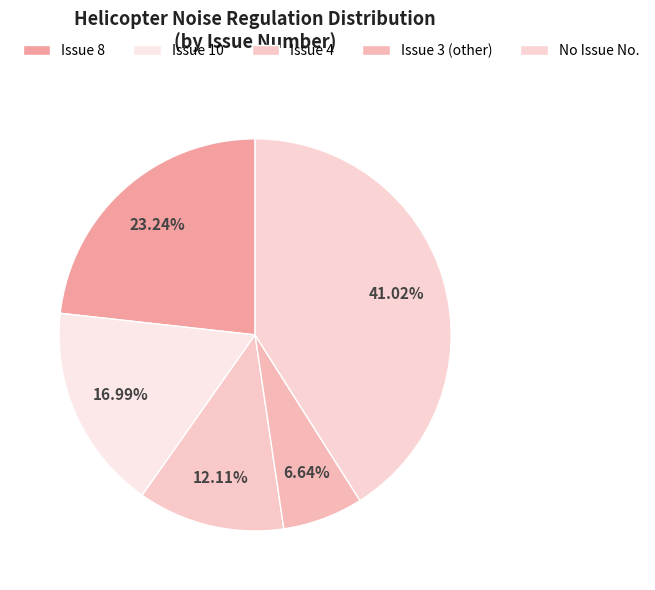

How many segments does this pie chart have?

5